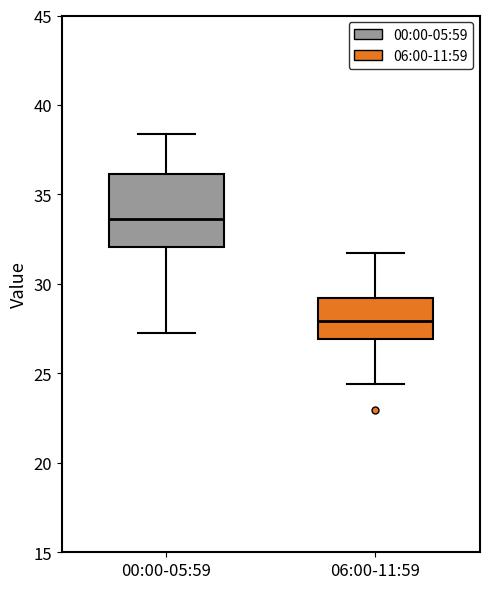

Where does the upper whisker of the box for 06:00-11:59 end on the y-axis? The values are not printed on the chart, so give them approximately, as read against the axis.

31.5